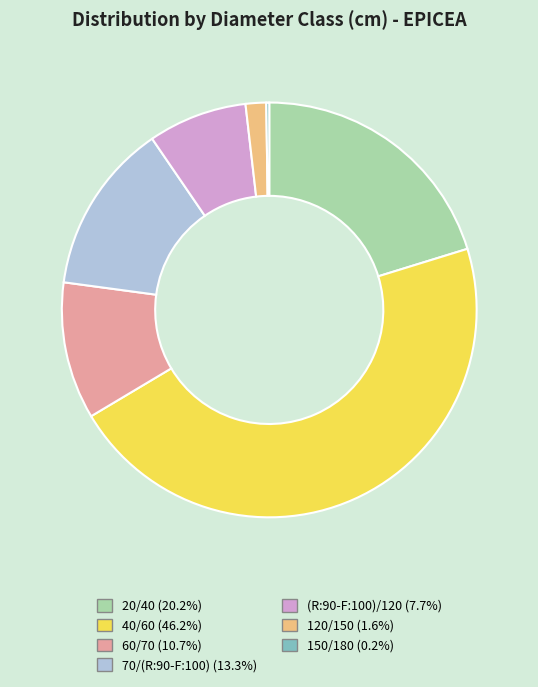

Does 40/60 represent more than half of the total?

No